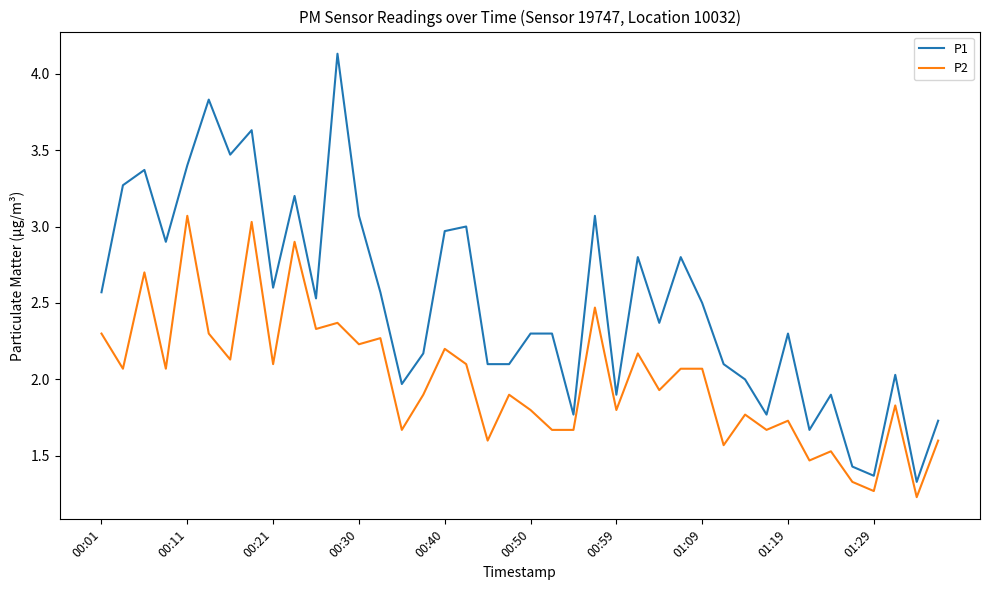

How many categories are shown in the chart?

40